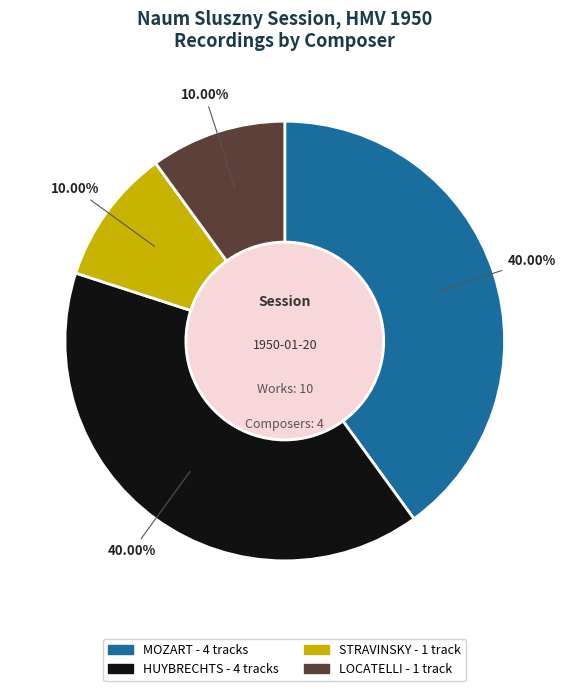

Does LOCATELLI account for over 50% of the chart?

No